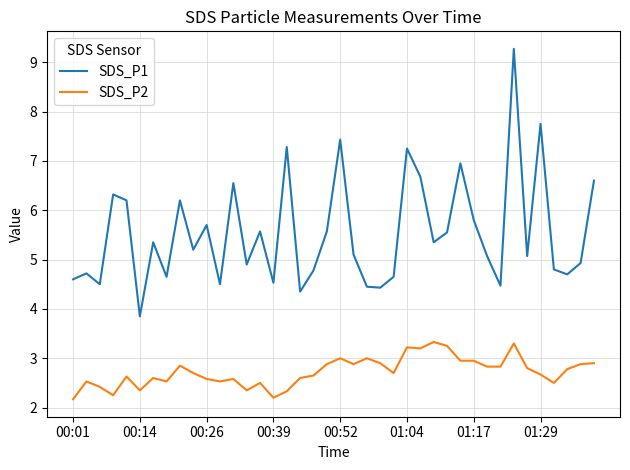

True or false: SDS_P1 and SDS_P2 intersect in this chart.

False